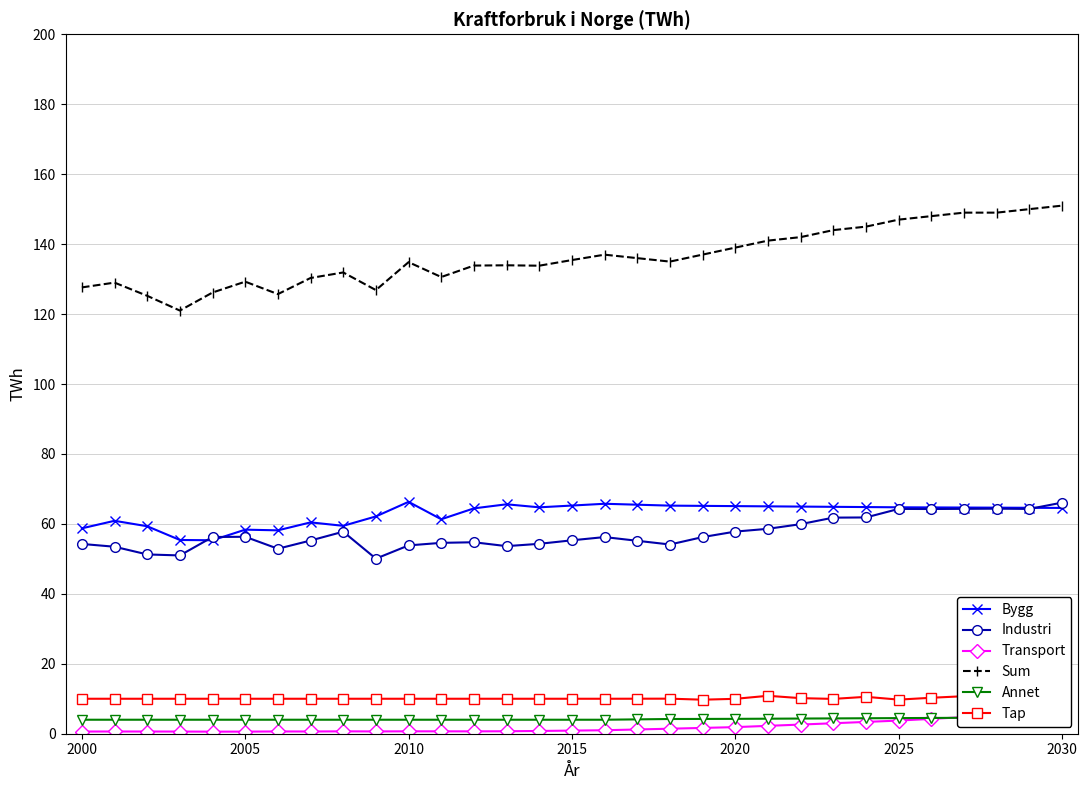

True or false: Sum and Tap intersect in this chart.

False